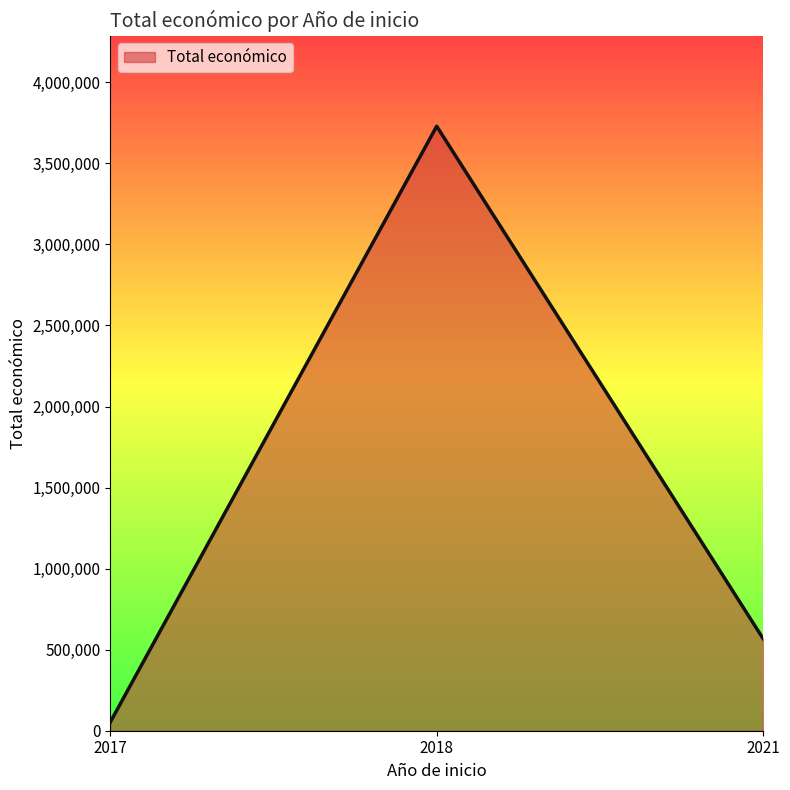

What is the sum of the values at 2017 and 2021?

620764